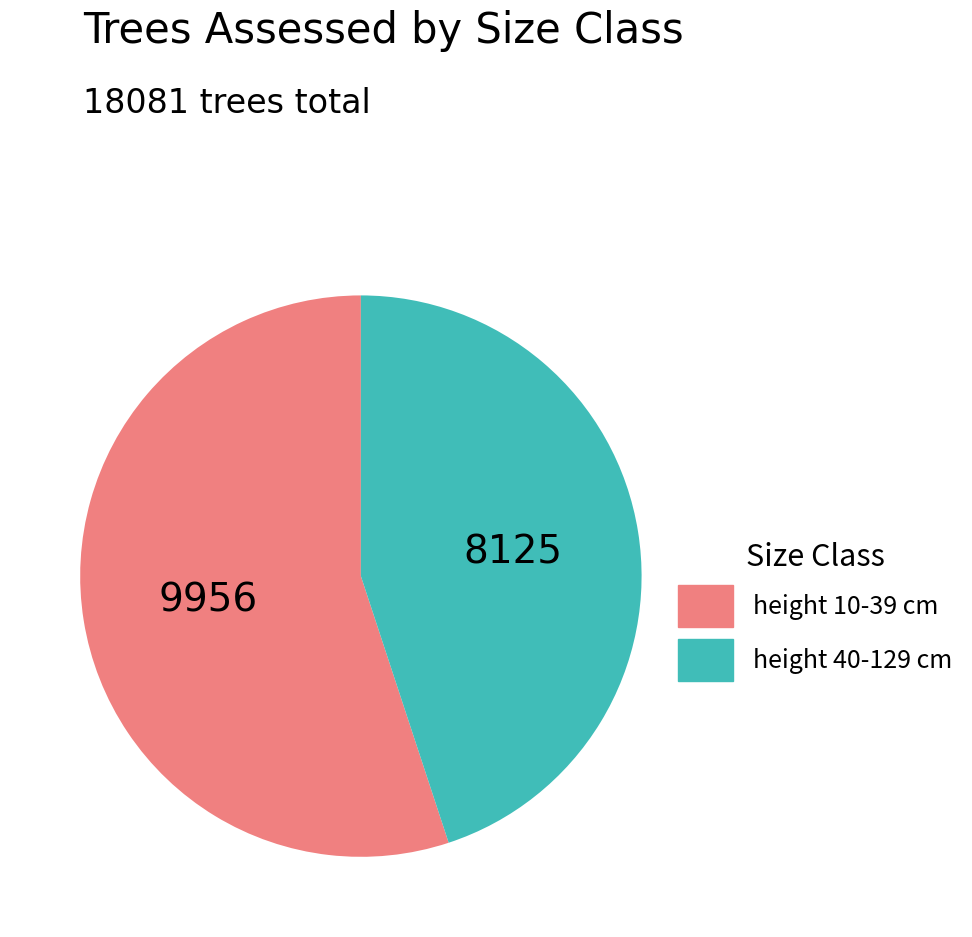

Which category has the smallest portion of the pie?

height 40-129 cm